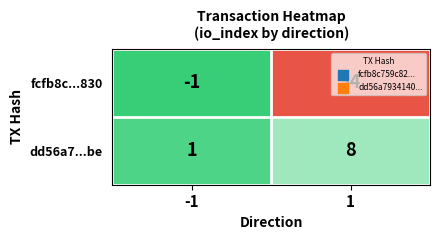

Which series has the widest spread of values?

fcfb8c...830